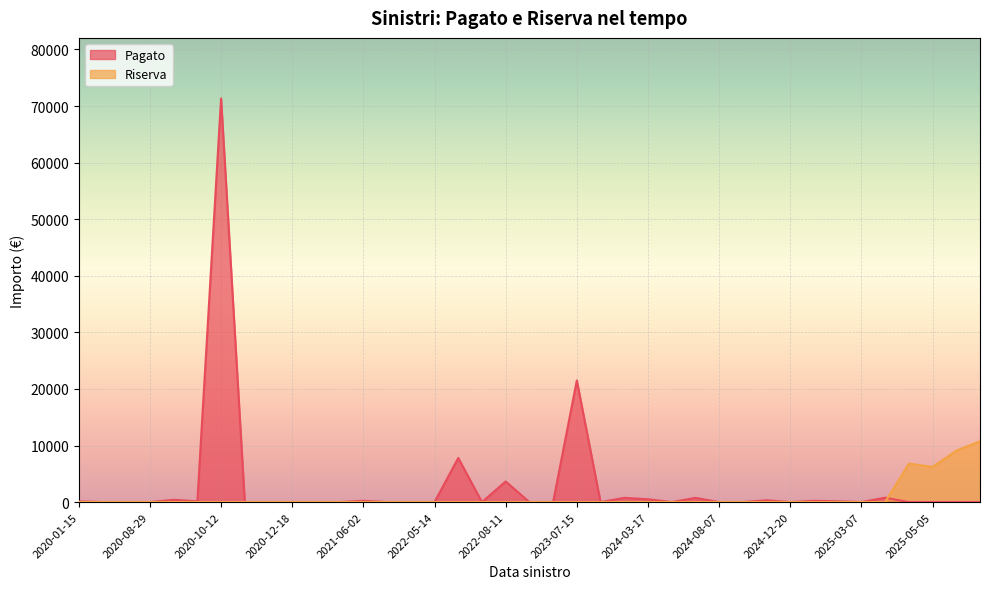

Between 2023-02-04 and 2025-05-05, which is larger?

2023-02-04